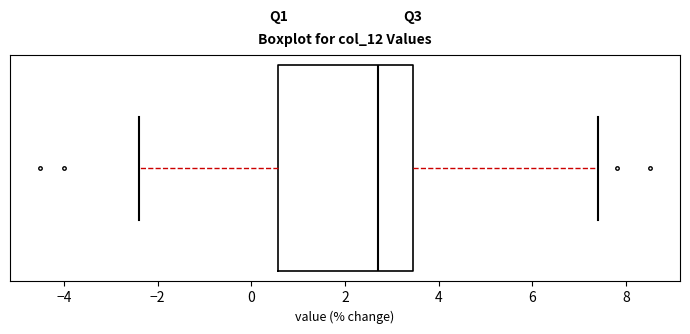

Where does the left whisker of the box end on the x-axis? The values are not printed on the chart, so give them approximately, as read against the axis.

-2.4